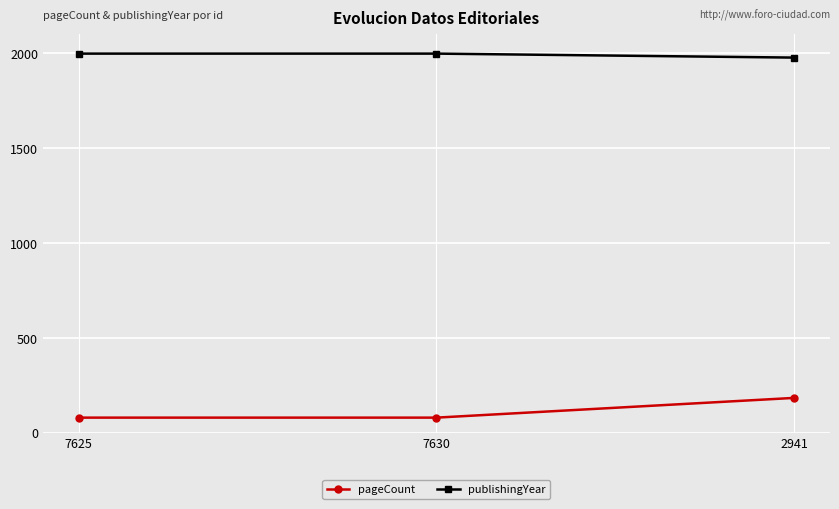

What is the total value across all series at 7630?

2078